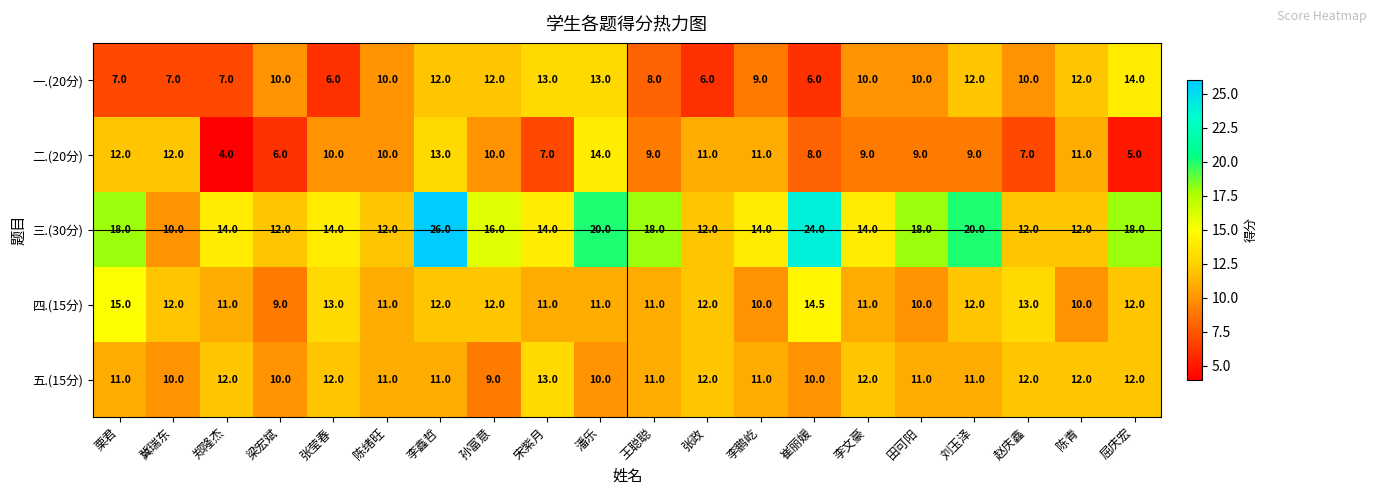

At 栗君, list the series in order from smallest to largest.

一.(20分), 五.(15分), 二.(20分), 四.(15分), 三.(30分)